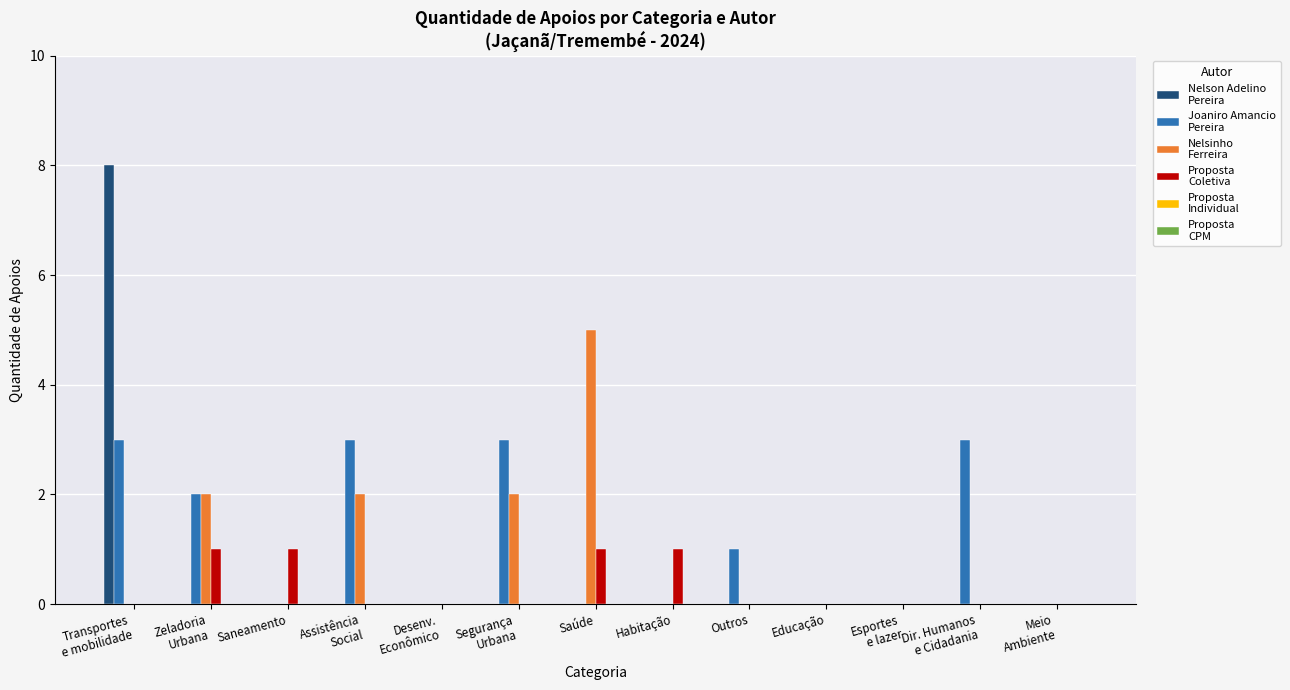

What is the maximum value shown in the chart?

8